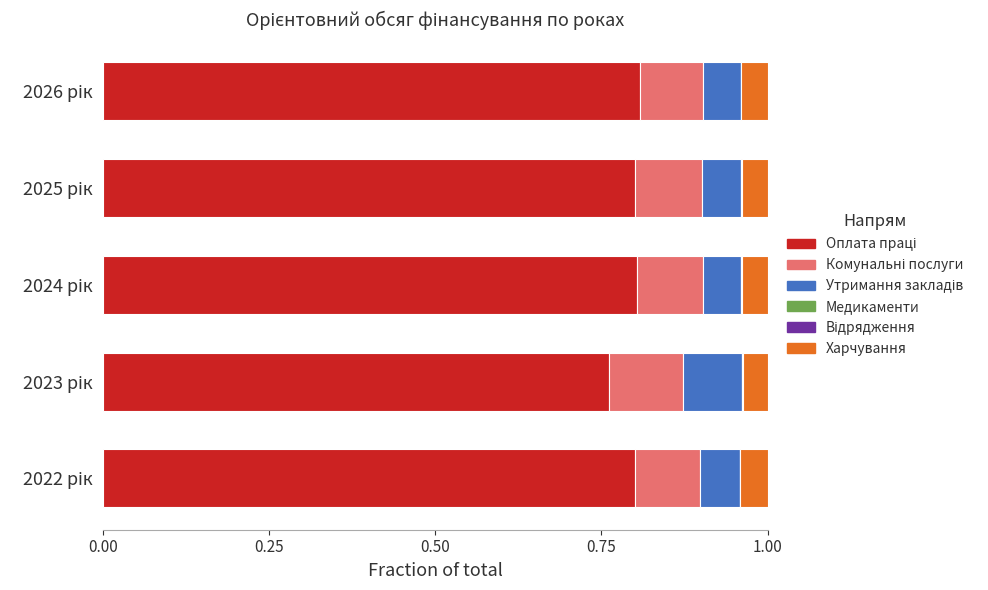

How many categories are shown in the chart?

5